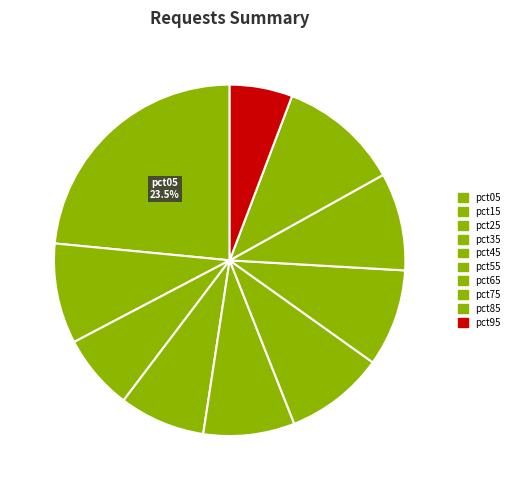

How many slices are in this pie chart?

10